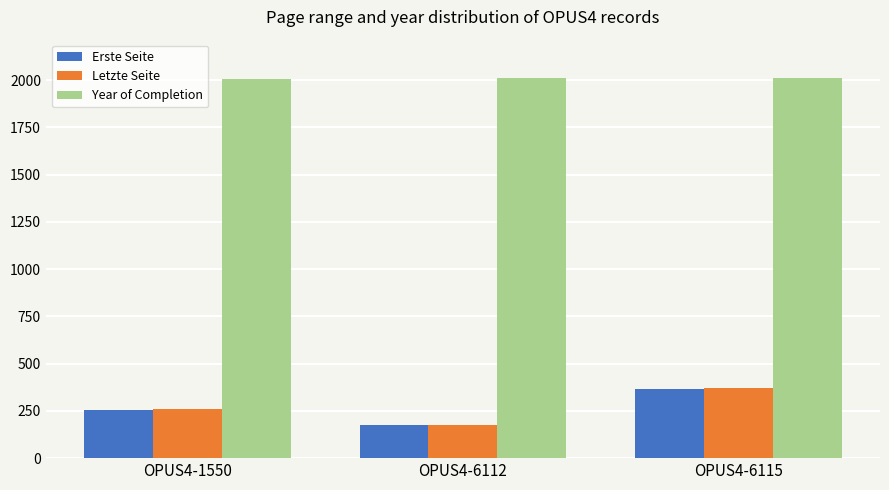

What is the minimum value shown in the chart?

174